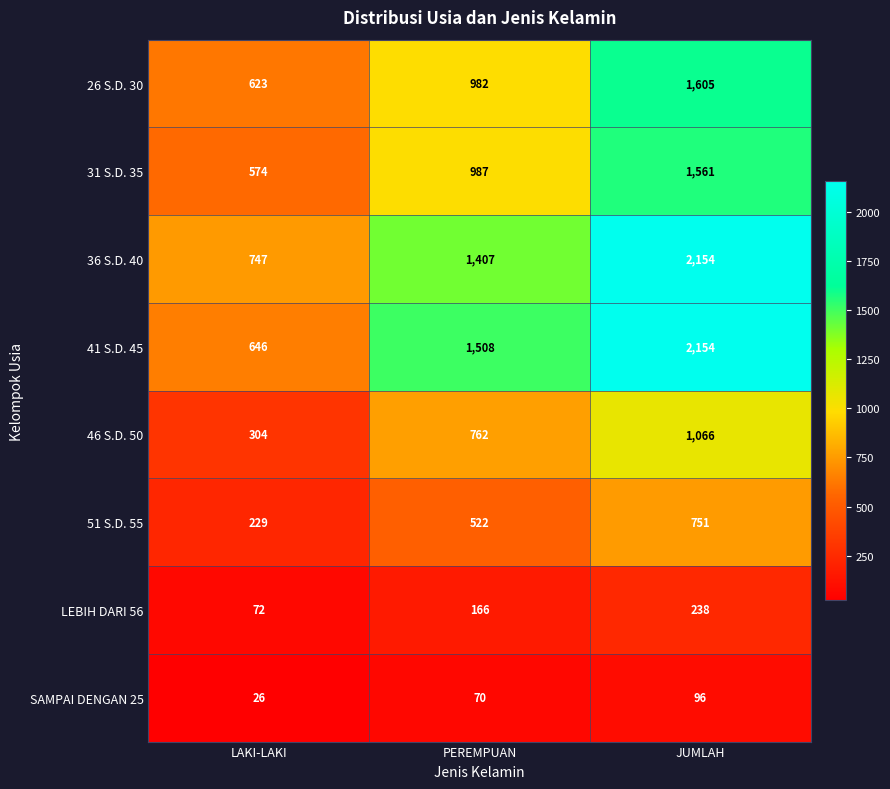

Which category has the lowest value in the 36 S.D. 40 series?

LAKI-LAKI